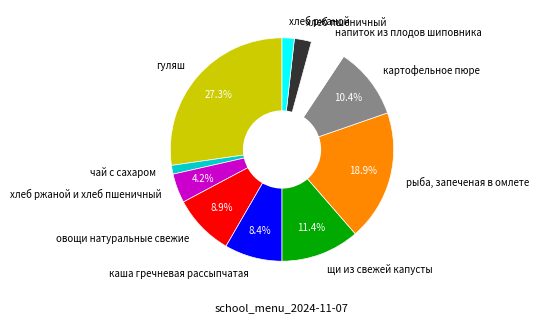

Is it true that овощи натуральные свежие is 20% of the pie?

False